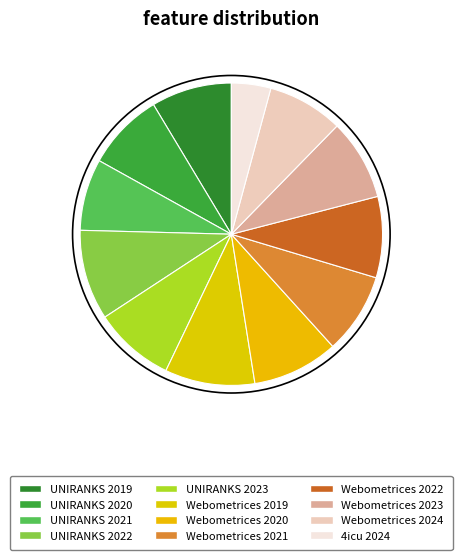

To the nearest percent, what portion does UNIRANKS 2019 represent?

9%